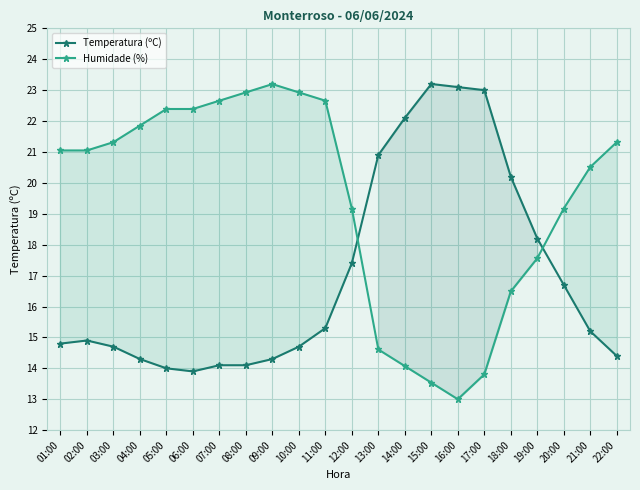

Does the chart display data point markers on the line(s)?

Yes